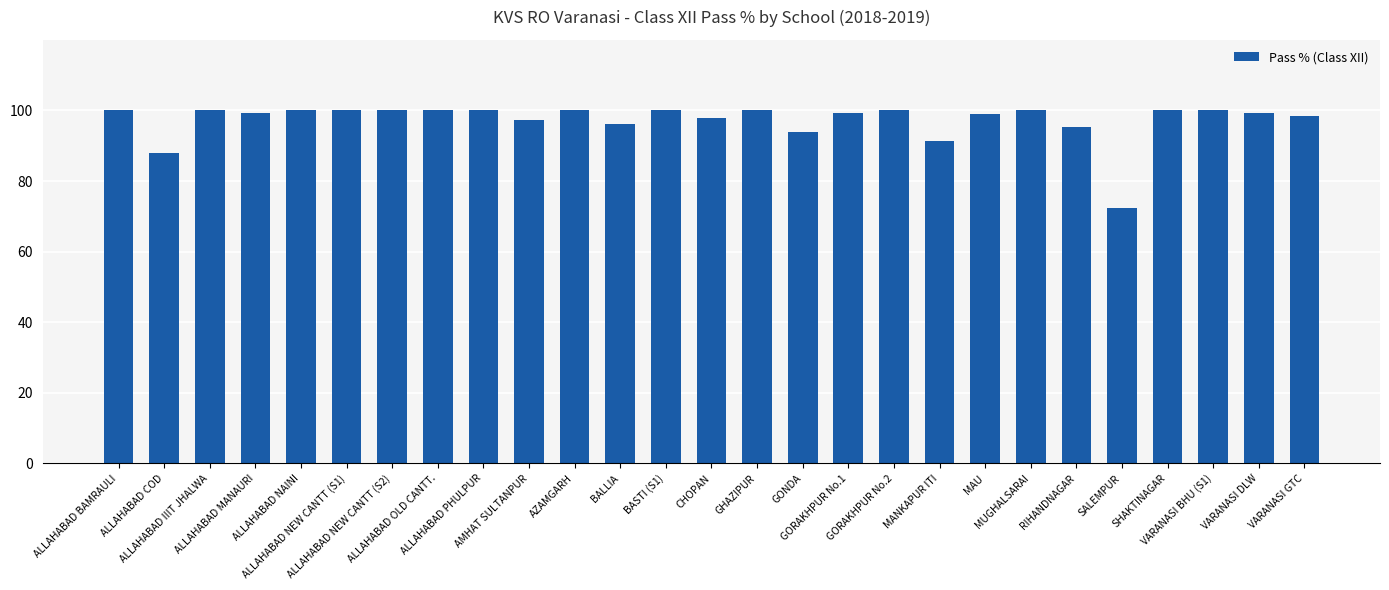

What is the value of the 26th bar from the left?

99.3